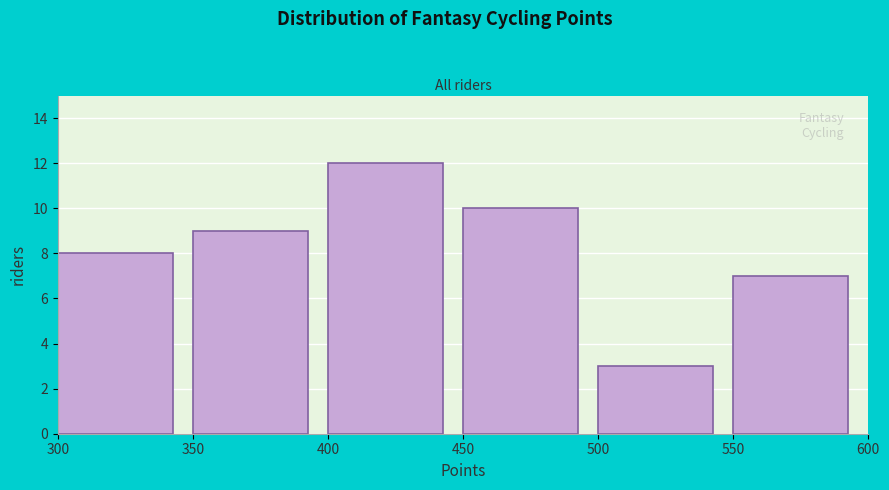

Over which range of the x-axis is the bar tallest?

400 to 450